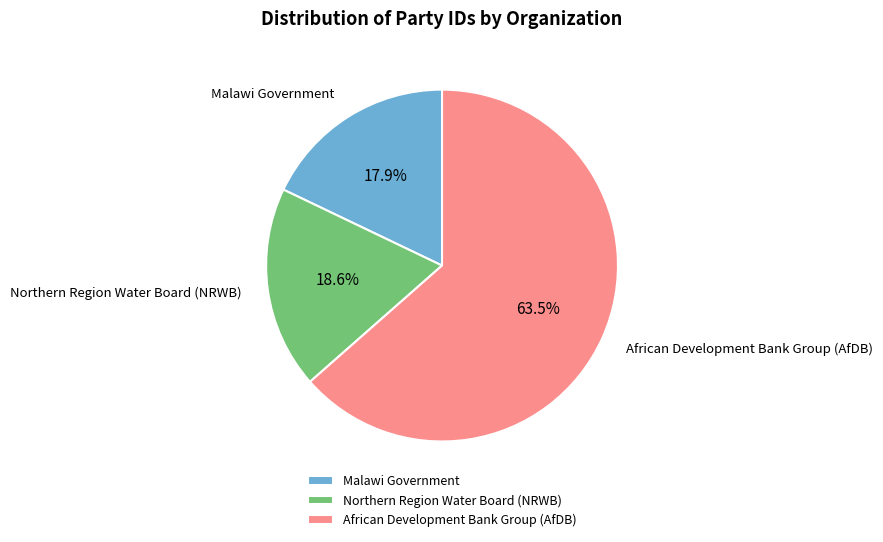

What is the largest slice in the pie chart?

African Development Bank Group (AfDB)